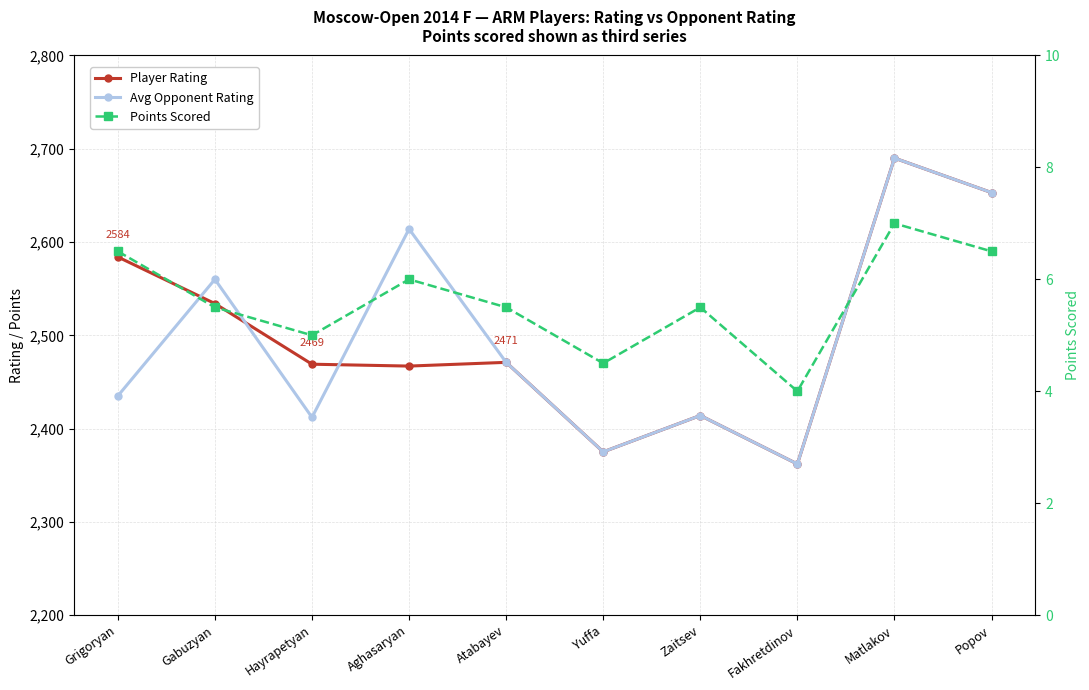

The value of Player Rating at Gabuzyan is 2534.0. True or false?

True